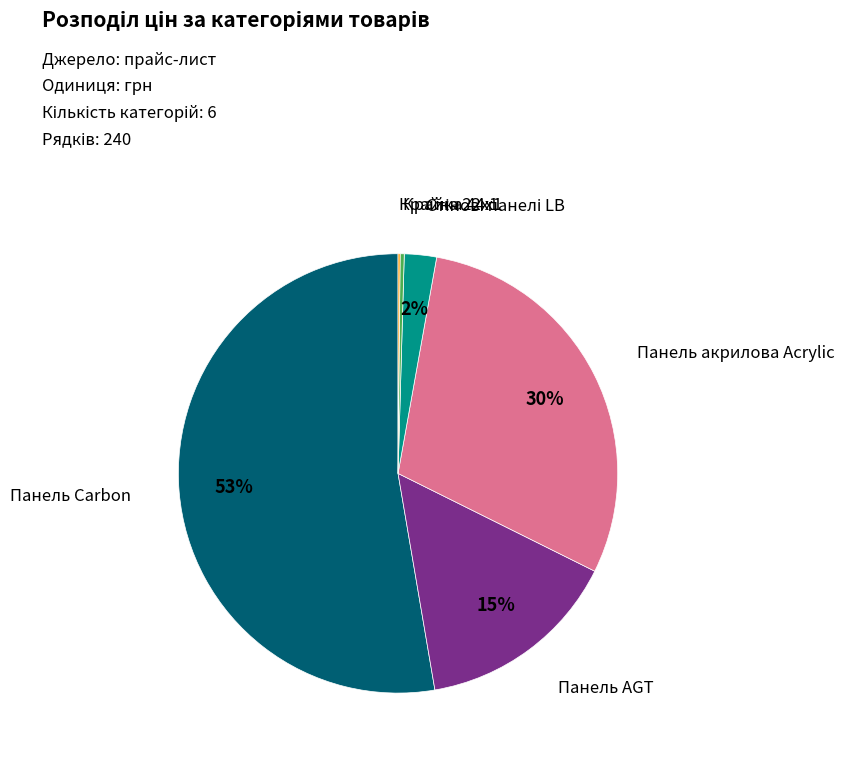

To the nearest percent, what is the average slice percentage?

17%